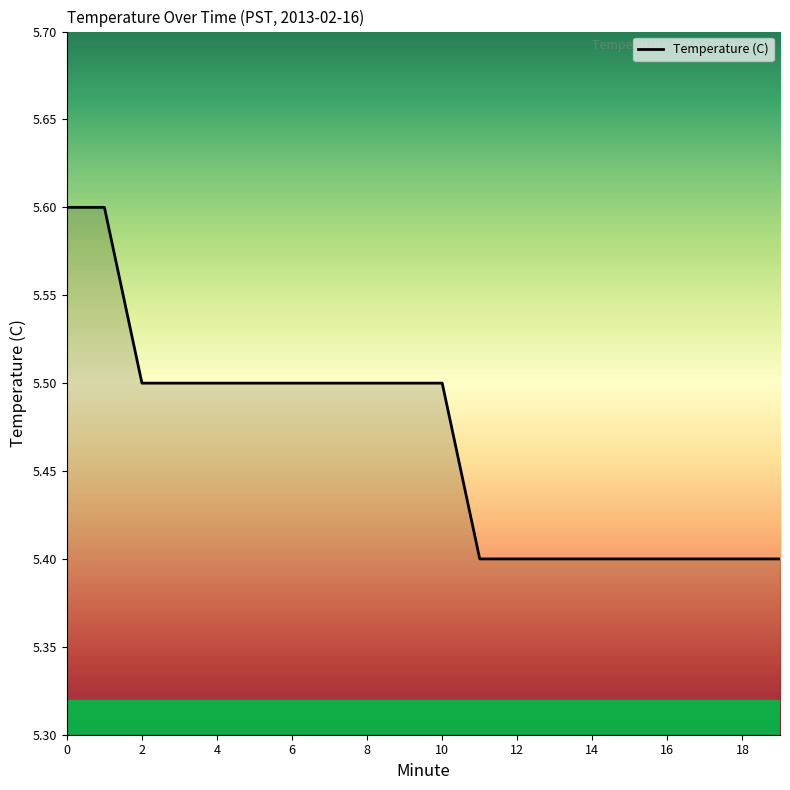

What is the greatest value displayed?

5.6